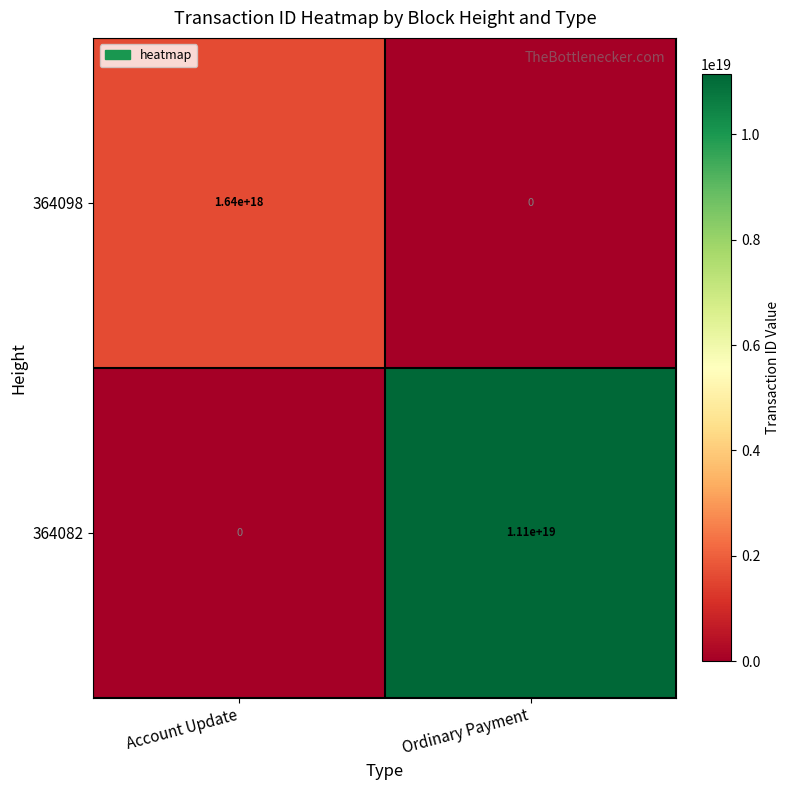

Which series has the largest range (max minus min)?

364082